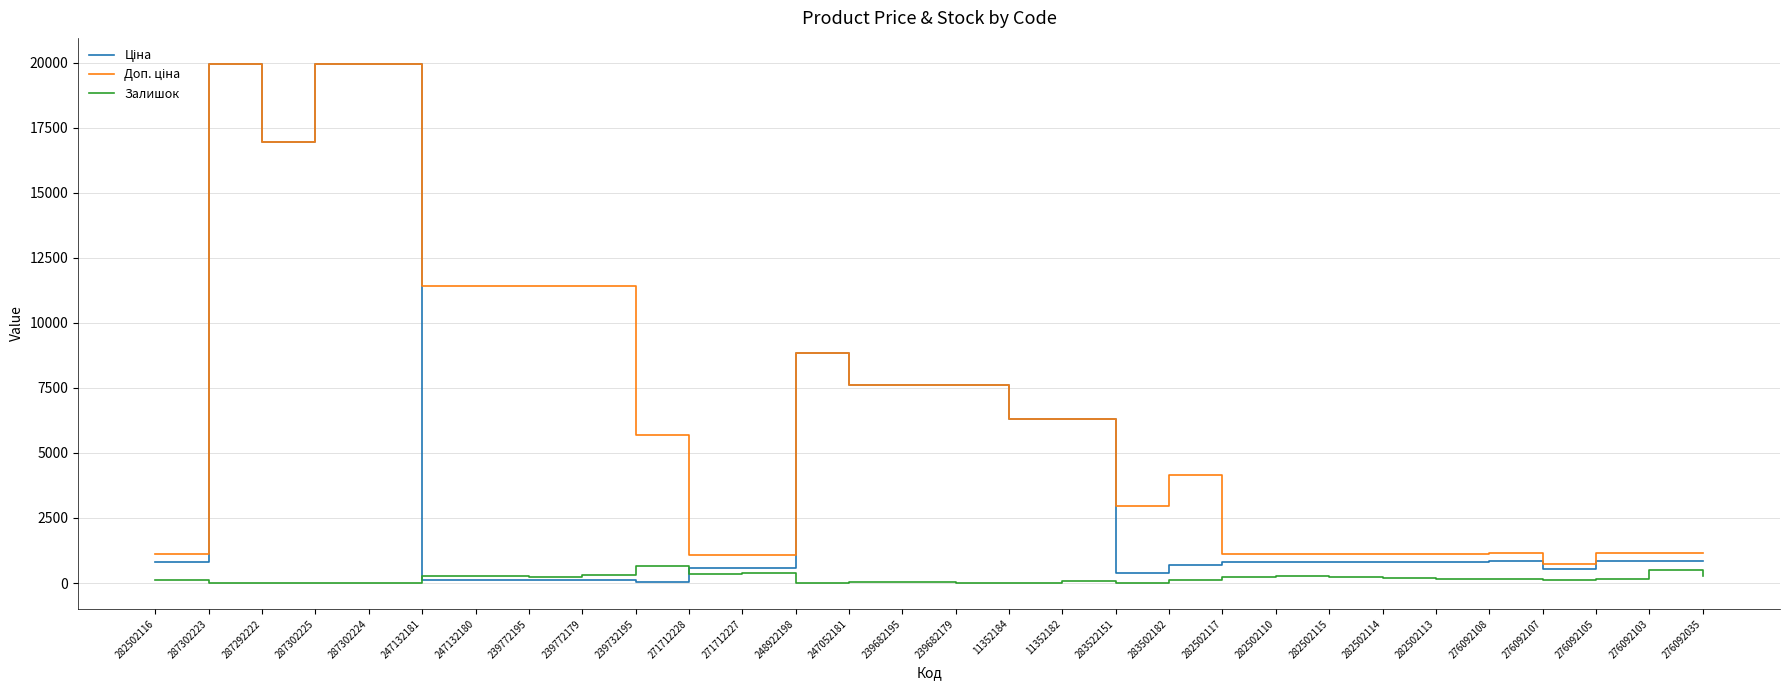

What is the maximum value for Залишок?

665.0